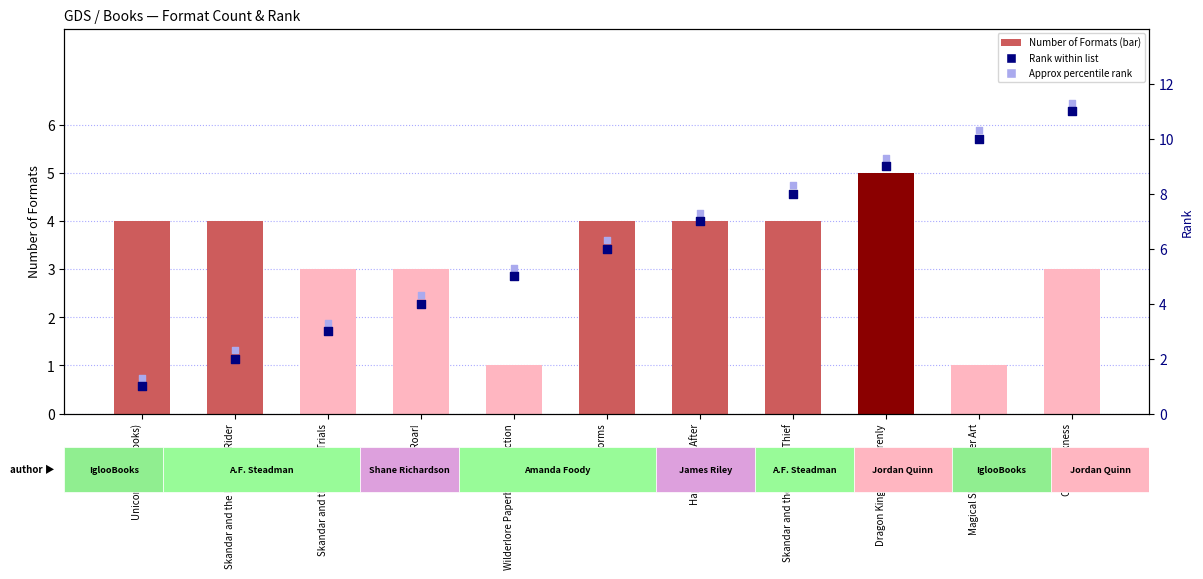

Which series reaches the maximum Y coordinate?

Percentile rank (approx)